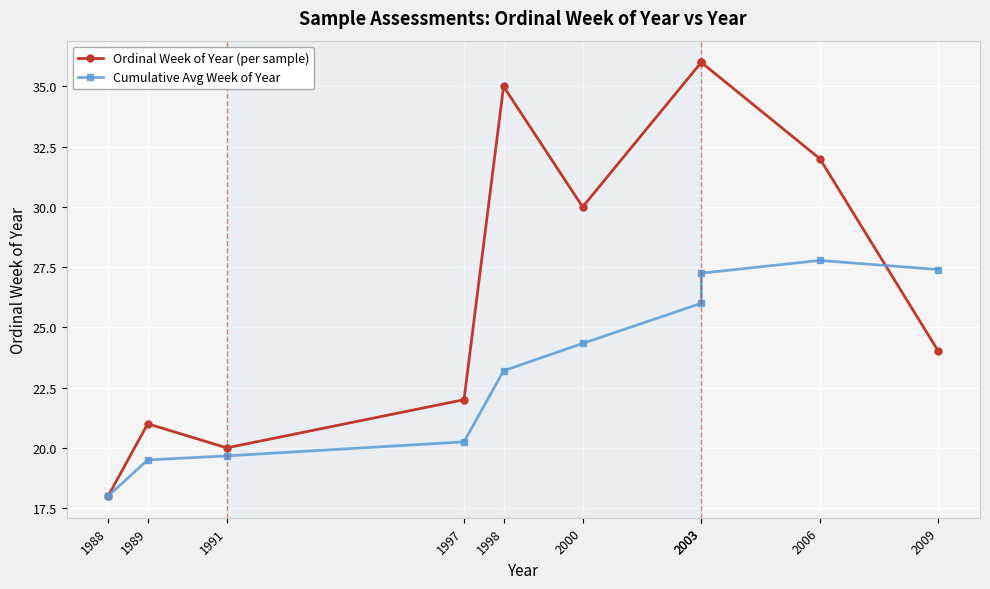

Which series has the widest spread of values?

Ordinal Week of Year (per sample)